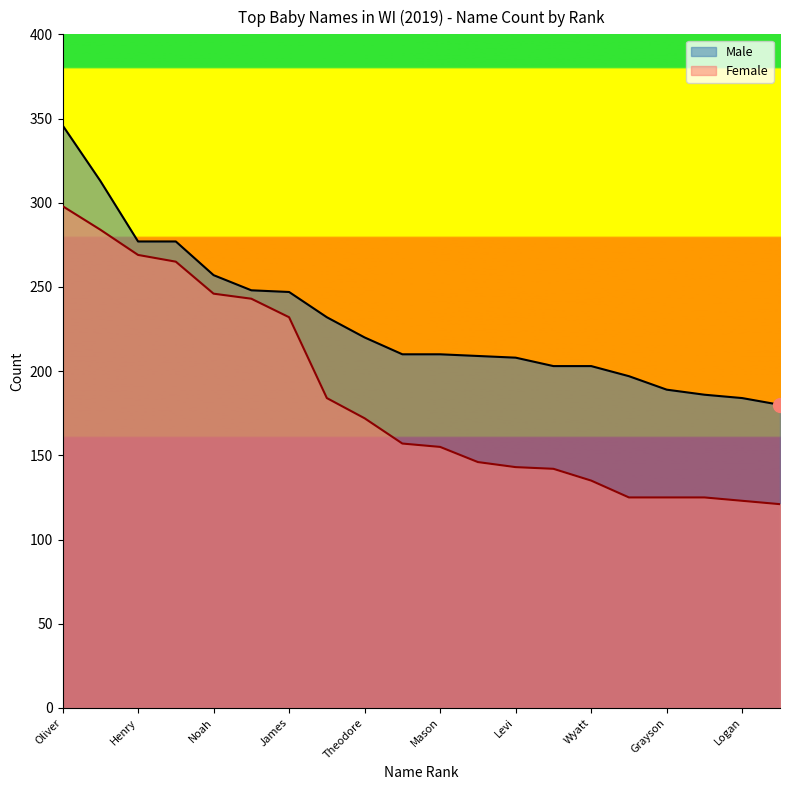

List the series in order of their peak value, highest first.

Male, Female